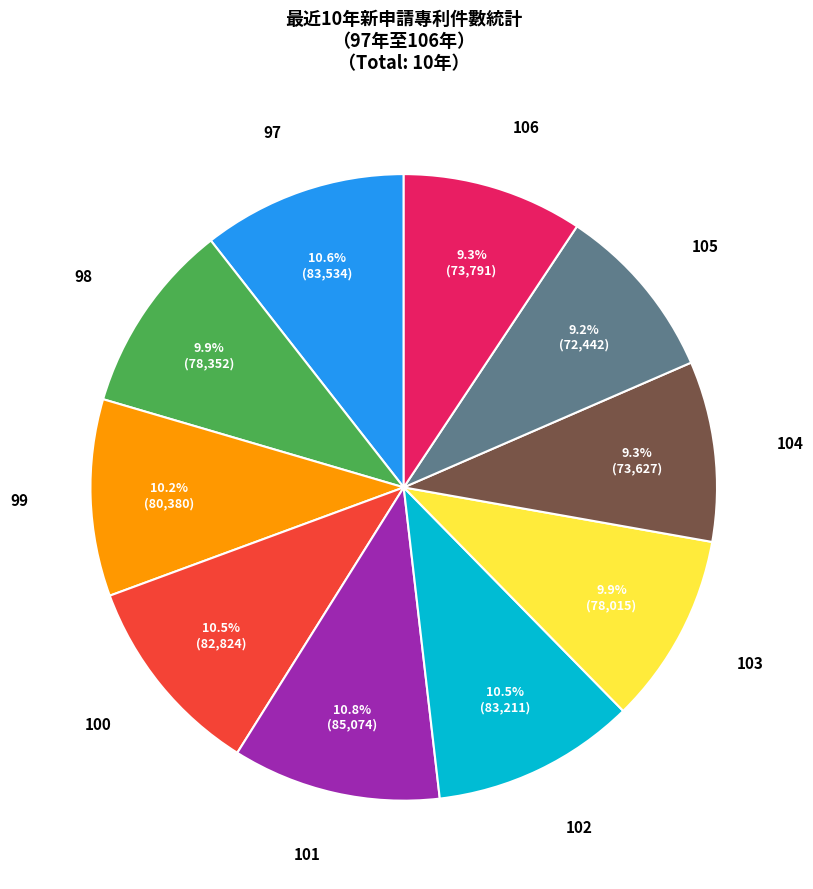

Is there a majority slice in this chart?

No